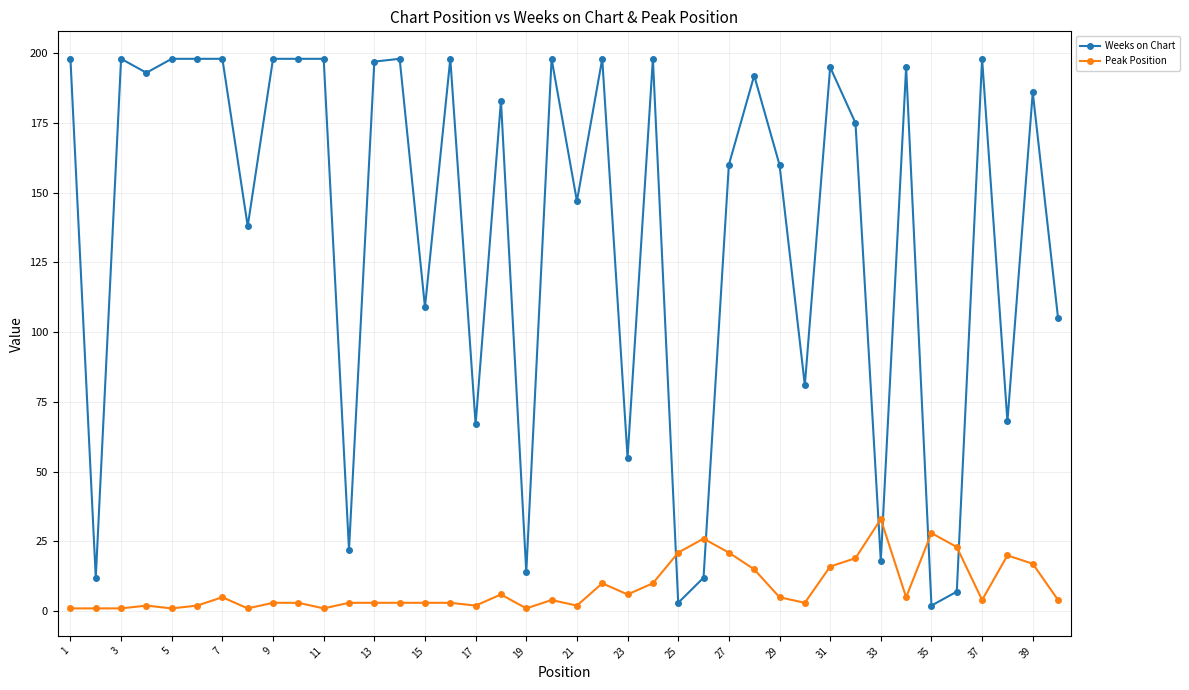

Rank the series by their maximum value, from highest to lowest.

Weeks on Chart, Peak Position